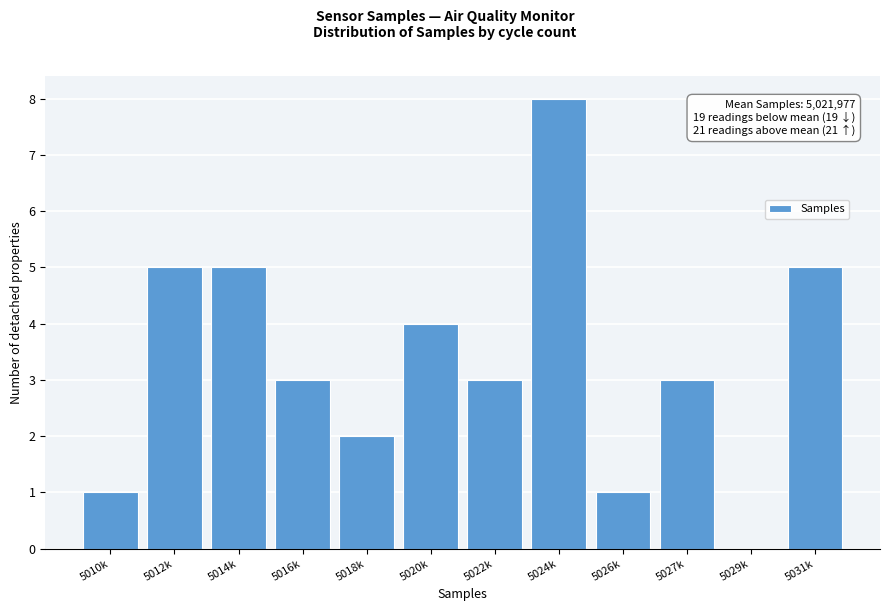

Reading right to left, list all the values displayed in this chart.

5031k=5	5029k=0	5027k=3	5026k=1	5024k=8	5022k=3	5020k=4	5018k=2	5016k=3	5014k=5	5012k=5	5010k=1